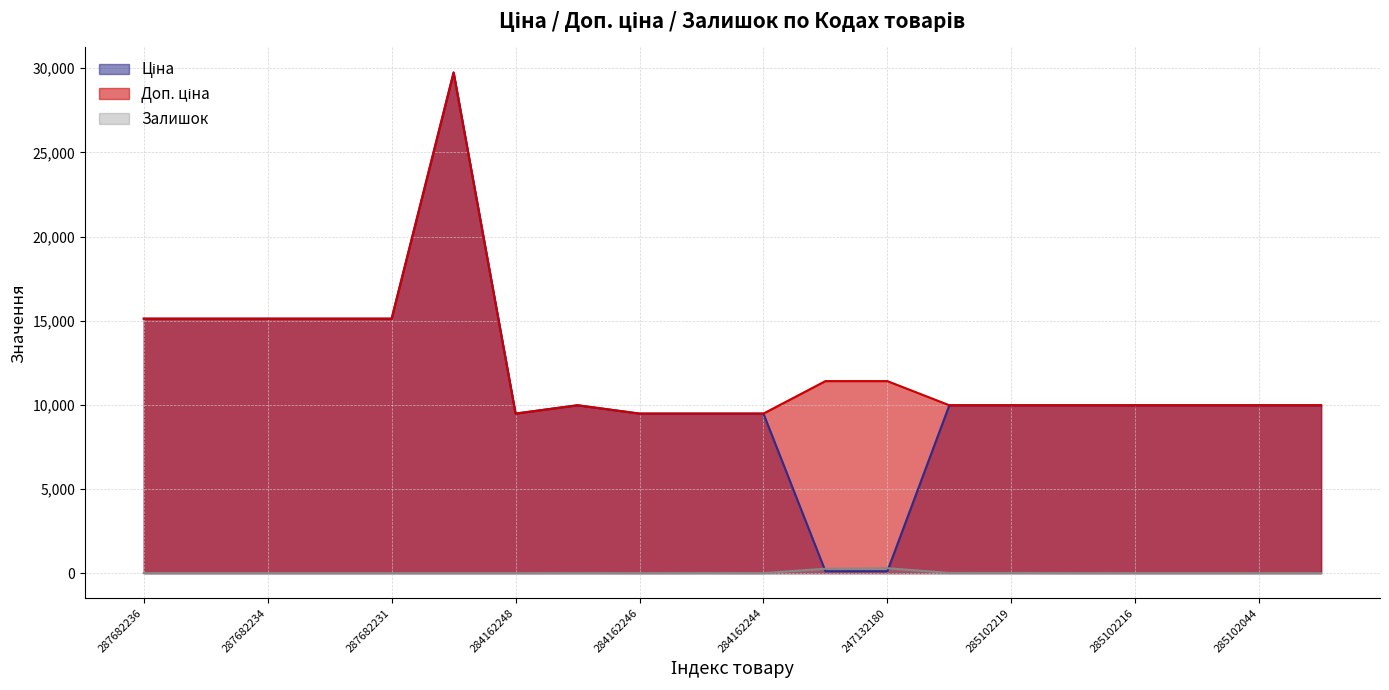

Read the Залишок value at 285101569.

7.0